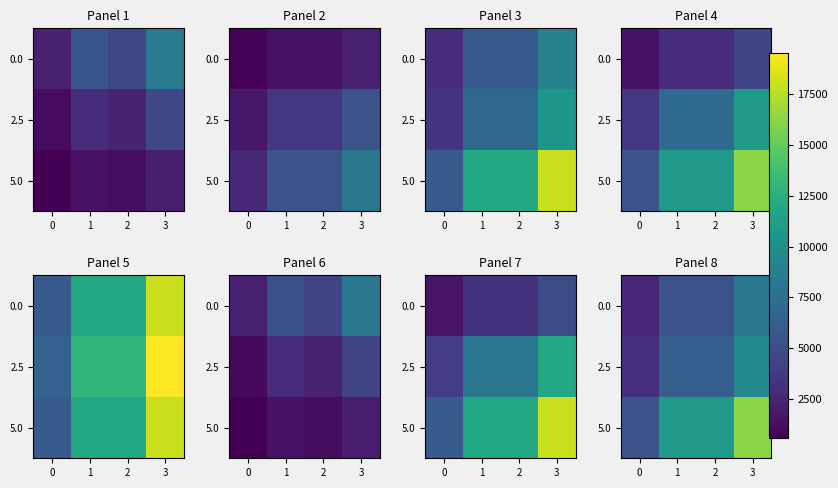

How many data points in 0.0 are less than 5400?

1